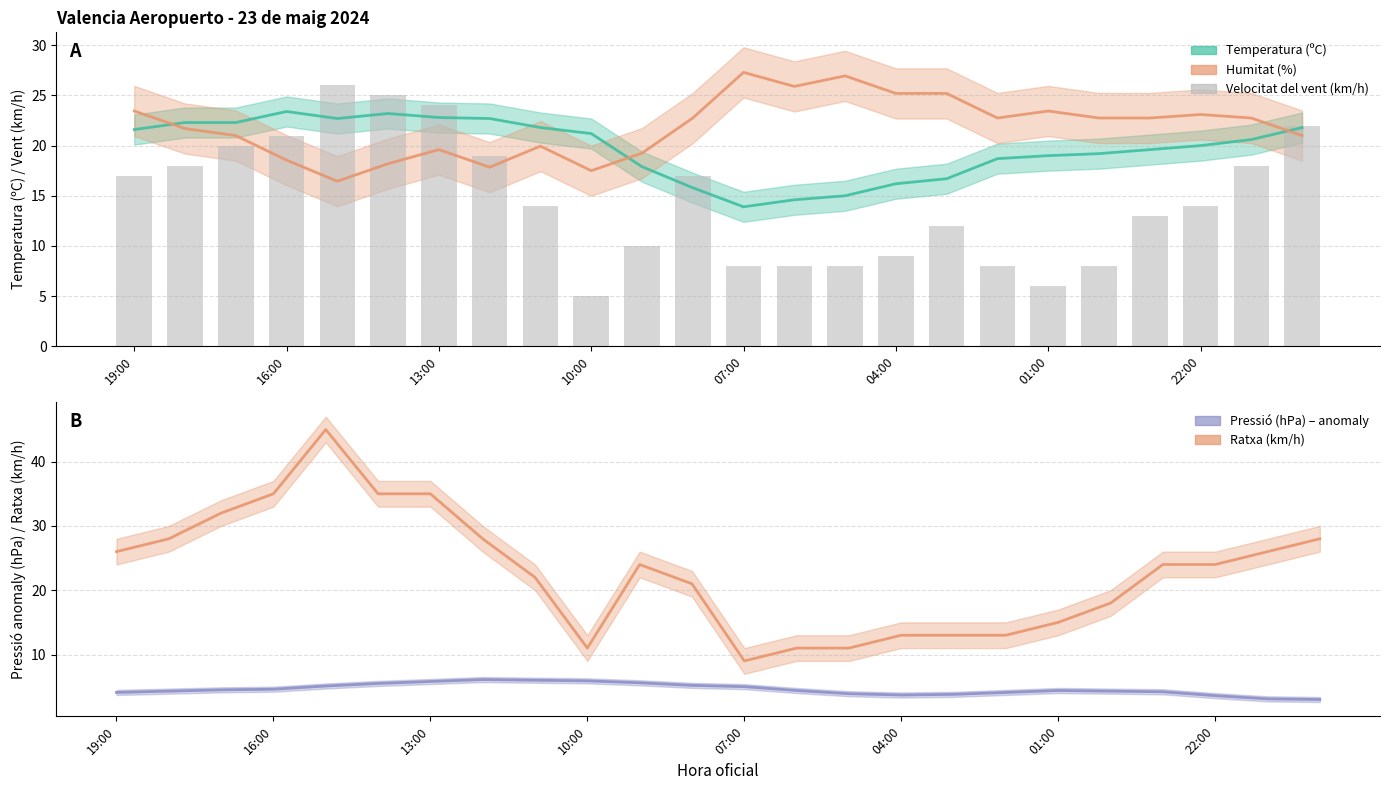

Reading right to left, list all the values displayed in this chart.

22	18	14	13	8	6	8	12	9	8	8	8	17	10	5	14	19	24	25	26	21	20	18	17